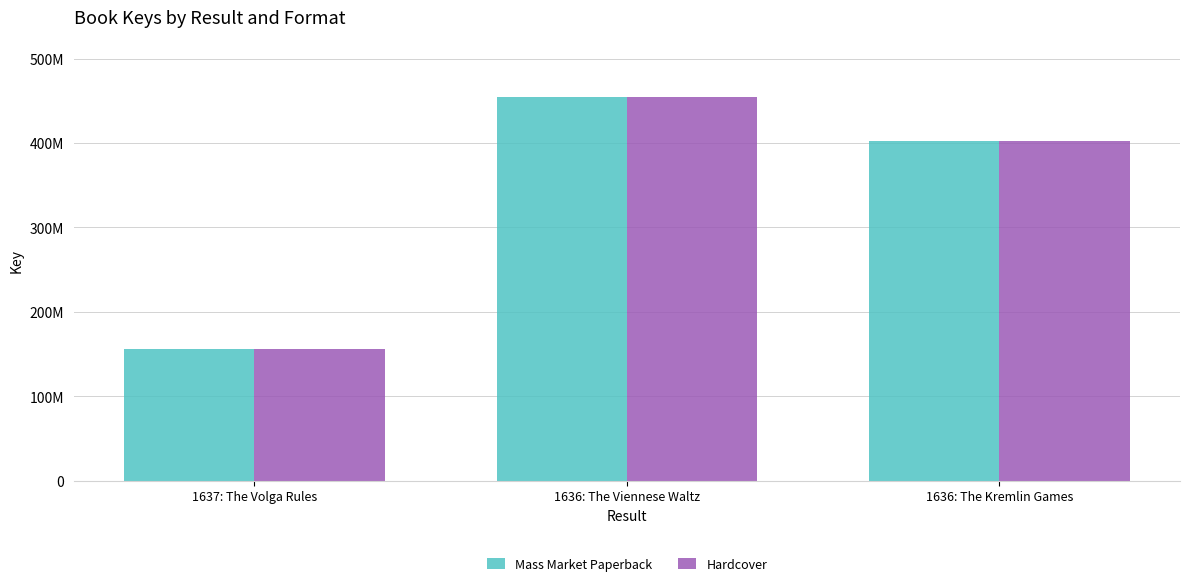

The value of Hardcover at 1636: The Kremlin Games is 402064714. True or false?

True